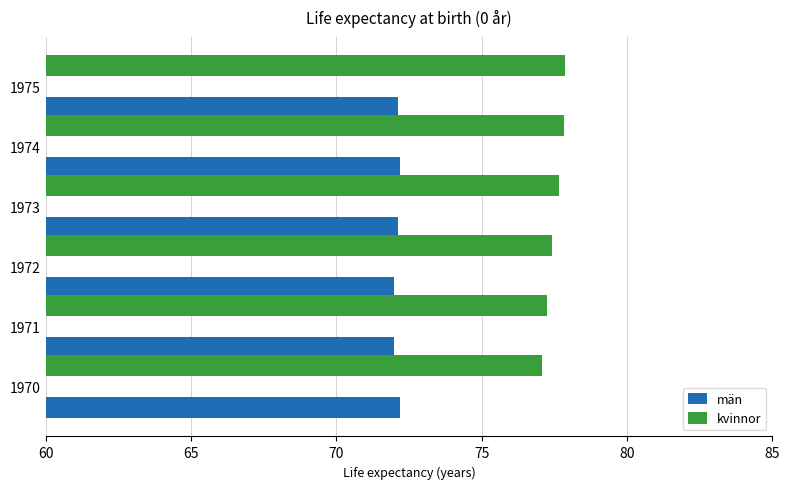

At how many categories does at least one series exceed 75?

6